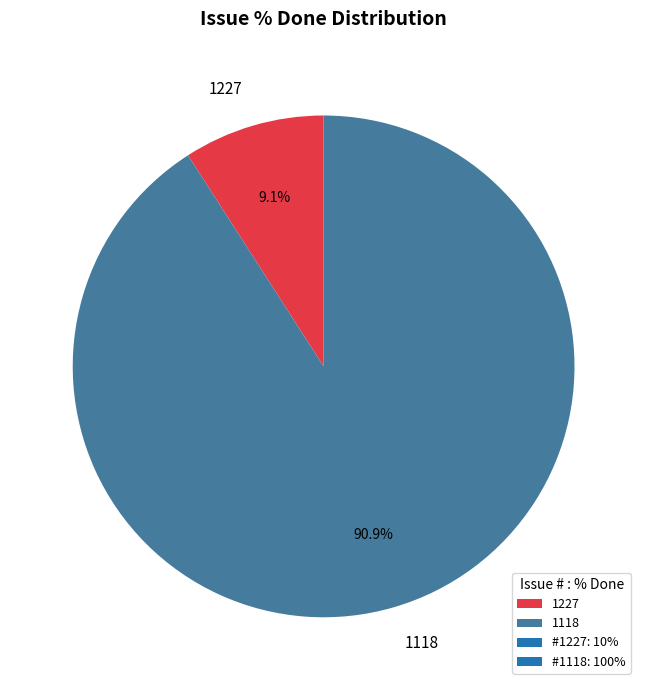

Is there any slice that represents more than half of the pie?

Yes